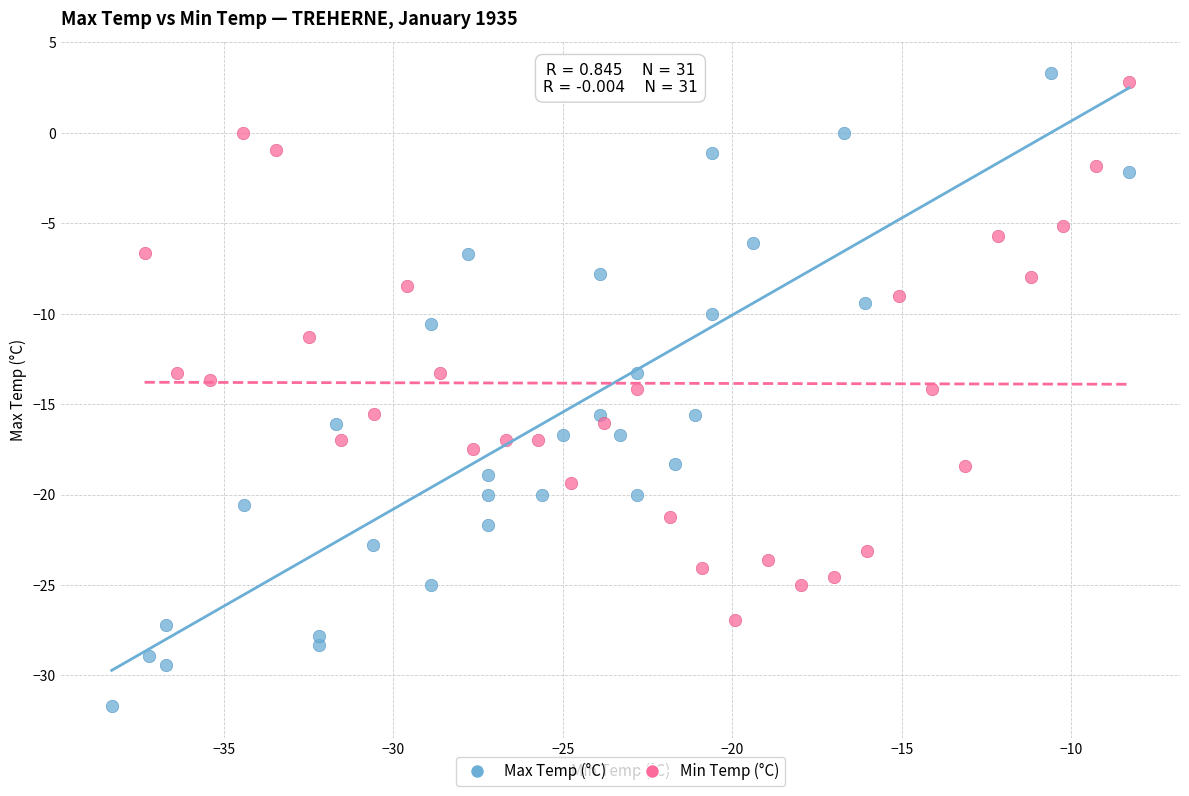

What are all the series names shown in the legend?

Max Temp (°C), Min Temp (°C)